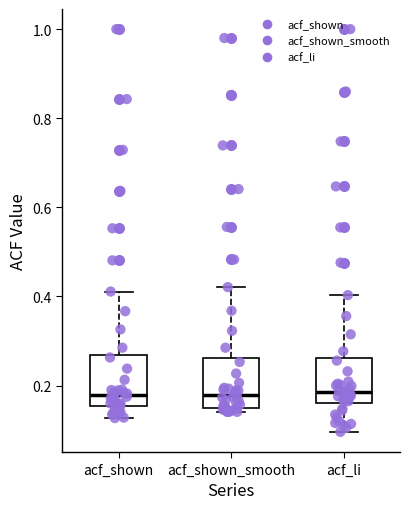

Reading left to right, transcribe this box plot: for each box, give where its median line is, the range the box spans, and where its two whiskers end, as read against the y-axis. The values are not printed on the chart, so give them approximately, as read against the axis.

acf_shown: median 0.18, box 0.16 to 0.26, whiskers 0.12 to 0.42
acf_shown_smooth: median 0.18, box 0.14 to 0.26, whiskers 0.14 (just below the box's lower edge) to 0.42
acf_li: median 0.18, box 0.16 to 0.26, whiskers 0.10 to 0.40